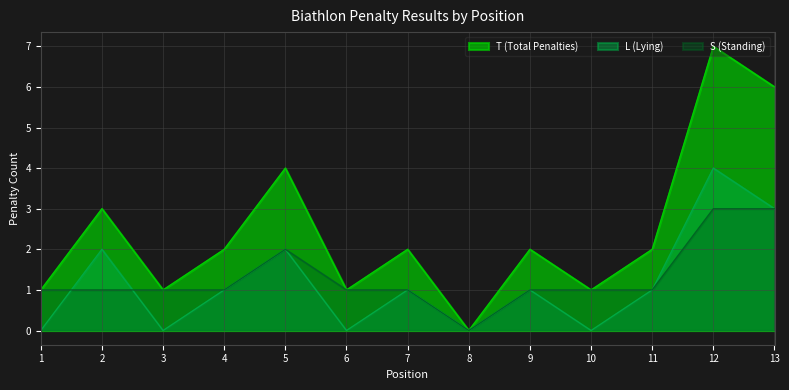

True or false: L (Lying) and S (Standing) cross at least once.

True